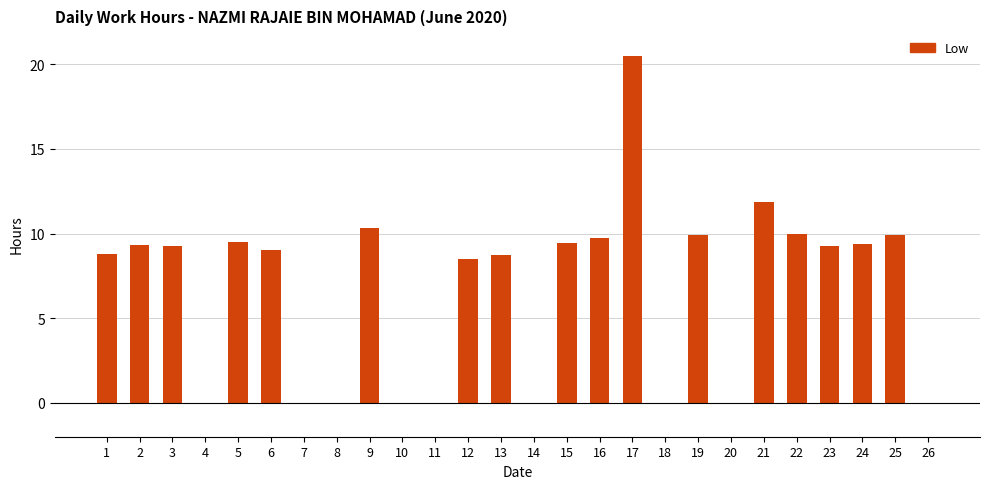

At which category does the chart reach its peak across all series?

17